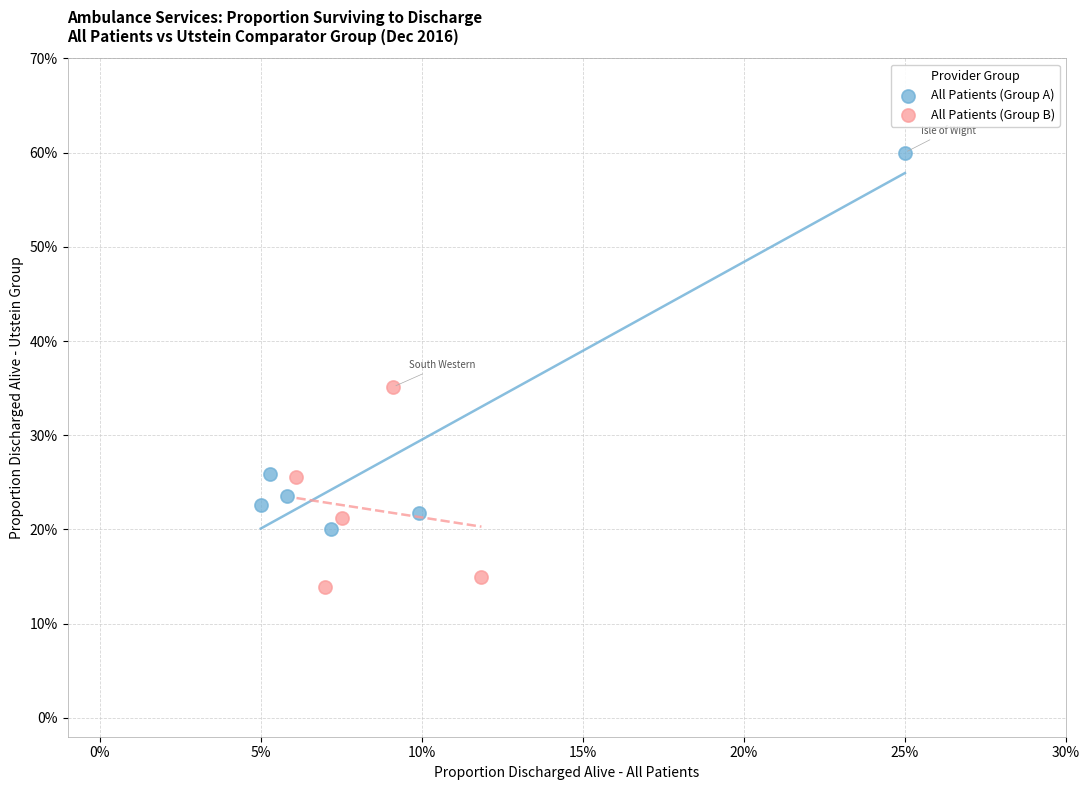

Which series has the largest Y range (max minus min)?

All Patients (Group A)